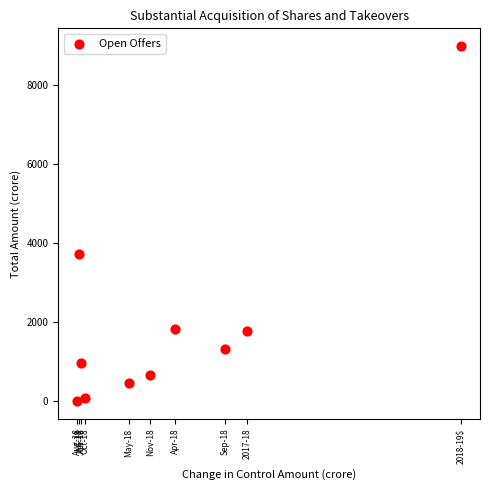

What is the range of Y values (max minus min)?

8992.4